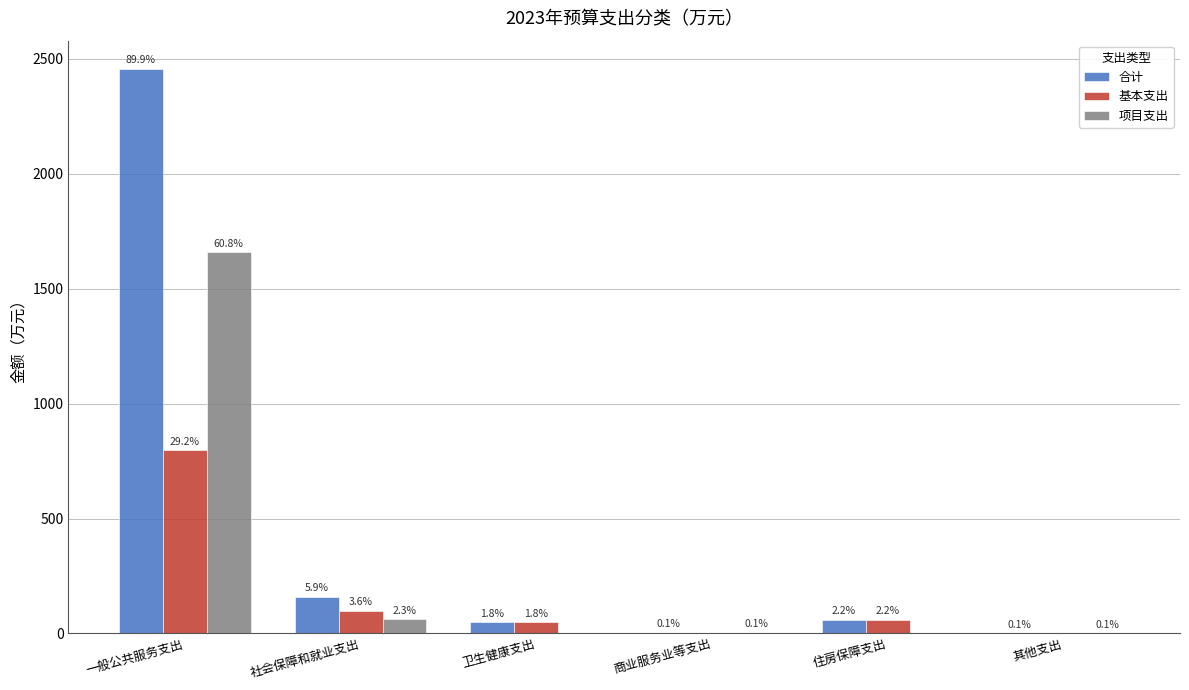

How many groups of bars are there?

6